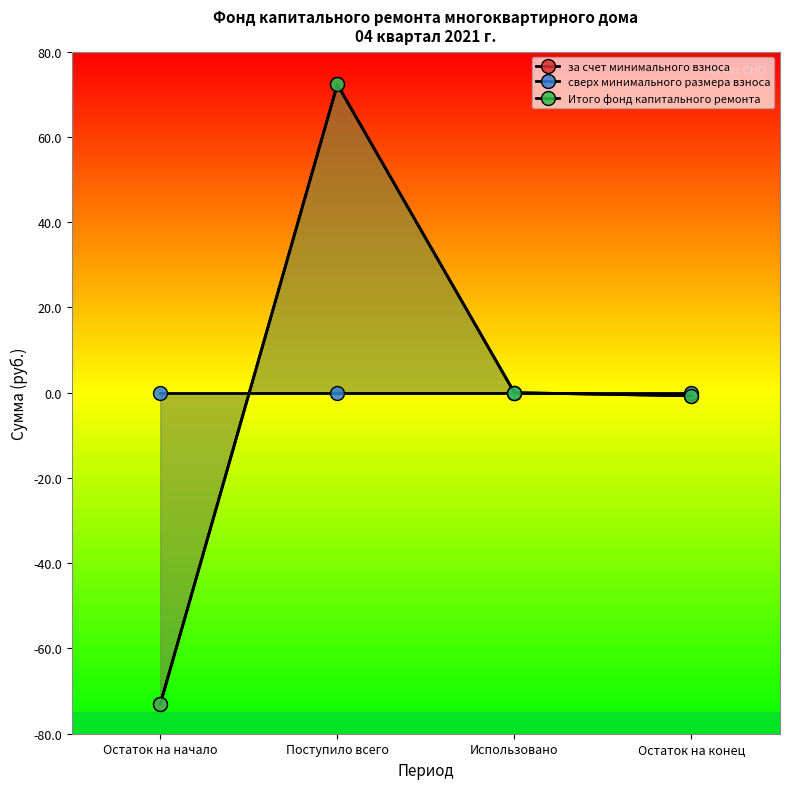

Which series has the largest total across all categories?

сверх минимального размера взноса